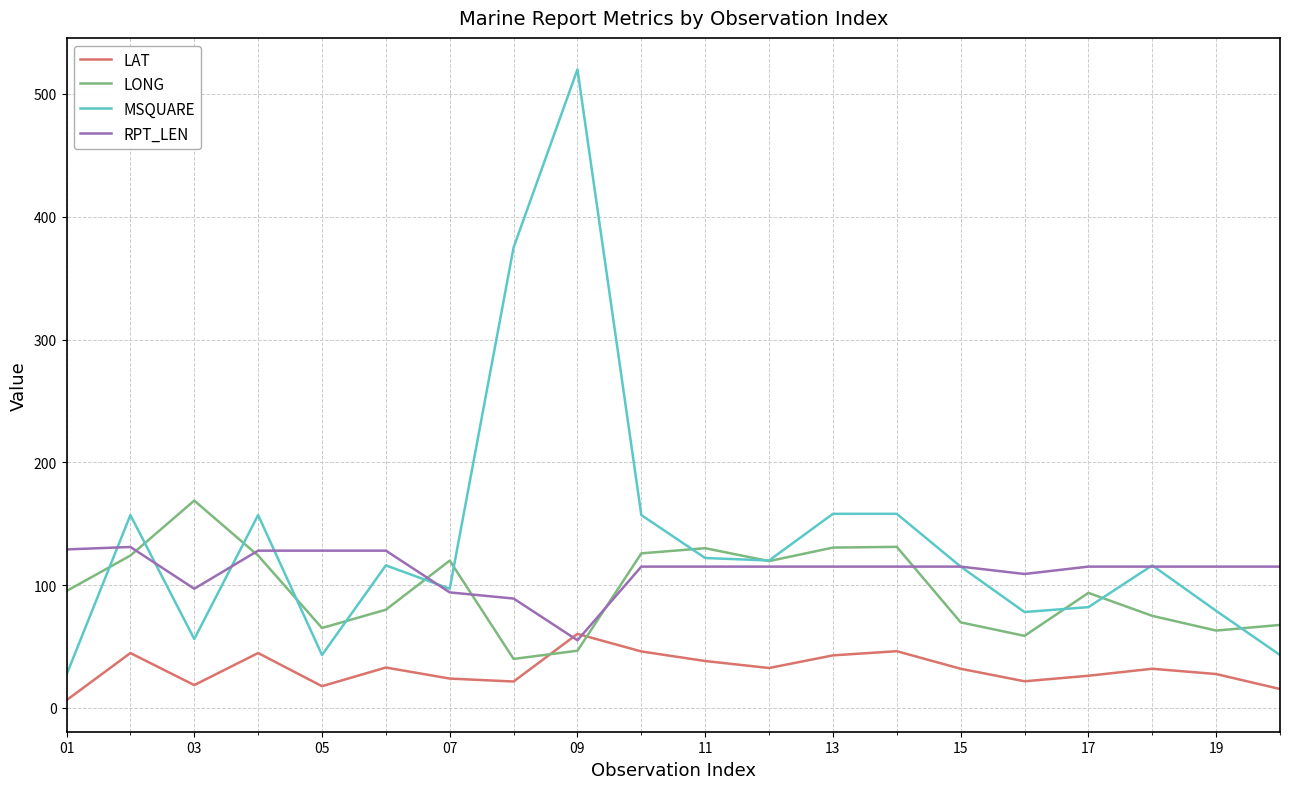

What is the highest value of the MSQUARE series?

520.0